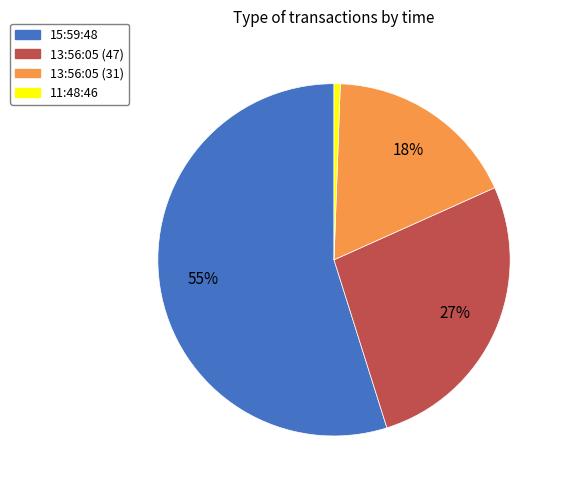

To the nearest percent, what is the average slice percentage?

25%